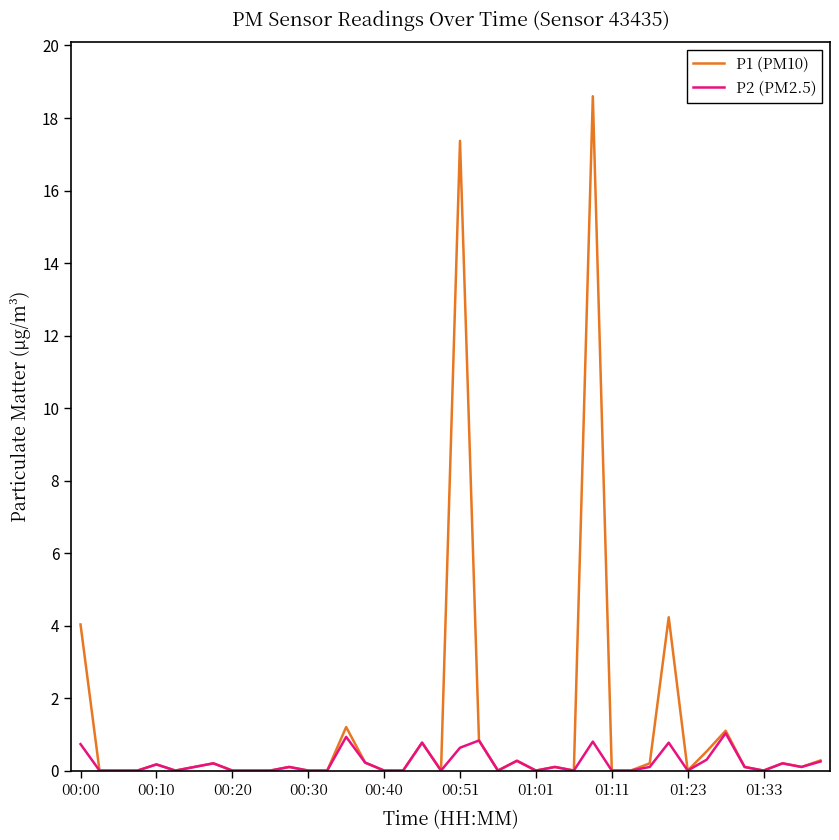

Which series has the largest total across all categories?

P1 (PM10)